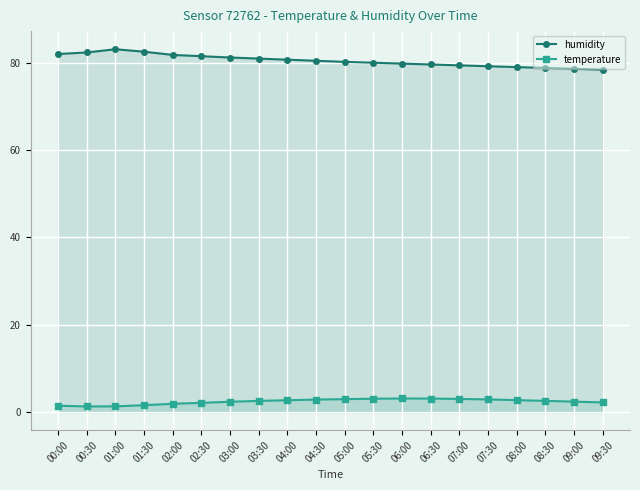

True or false: humidity and temperature cross at least once.

False